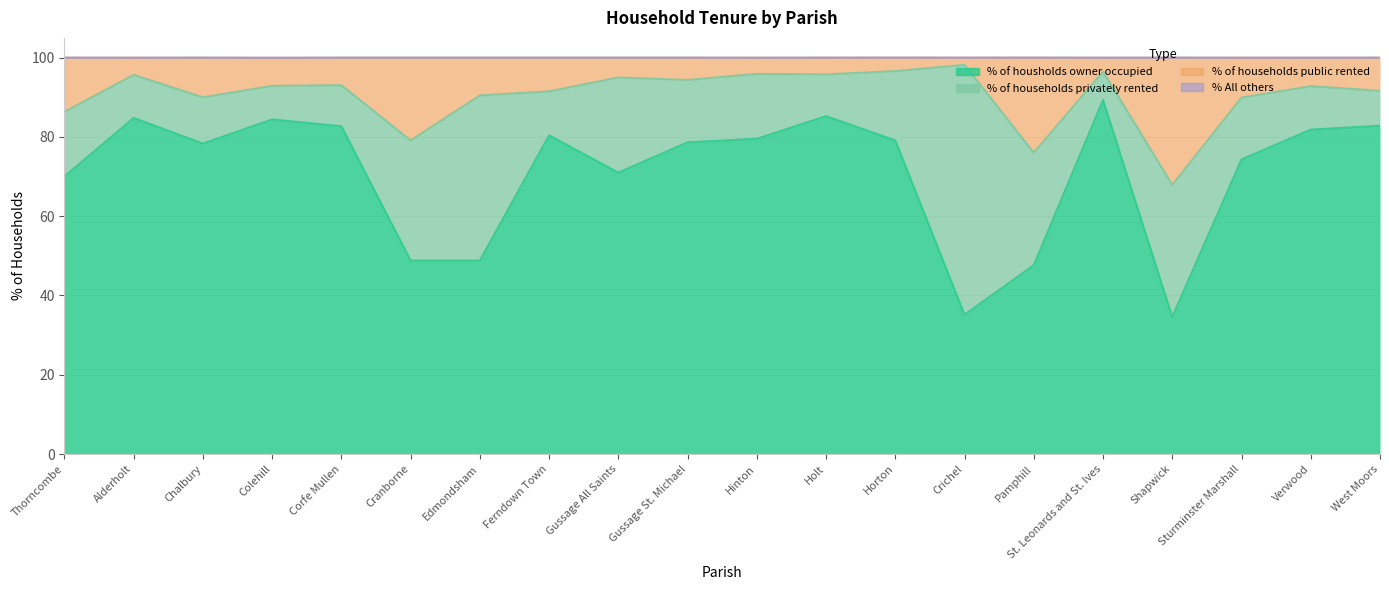

At which category does % of housholds owner occupied reach its first local peak?

Alderholt